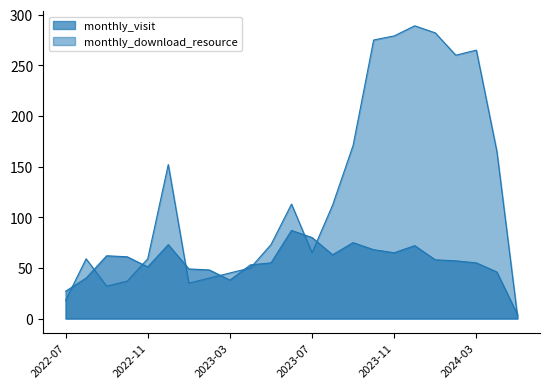

What is the difference between the monthly_download_resource values at 2023-08 and 2024-04?

53